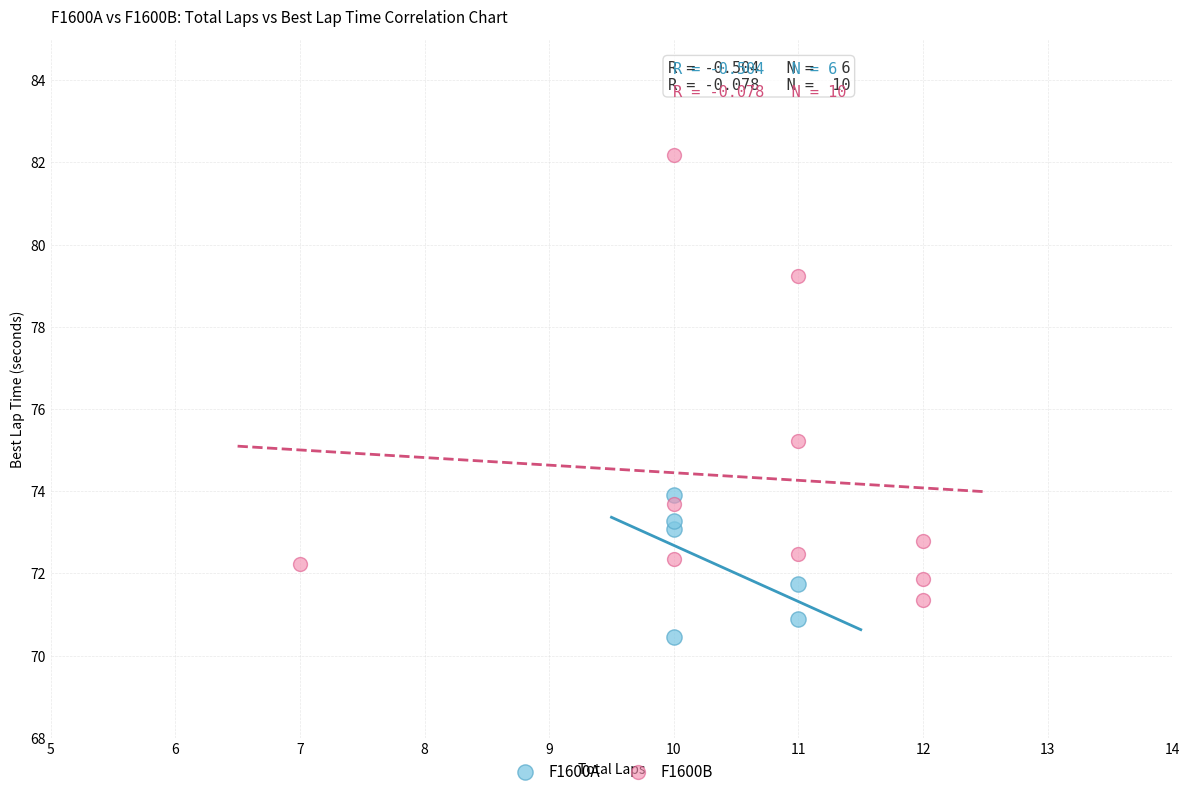

Which series contains the lowest Y value?

F1600A